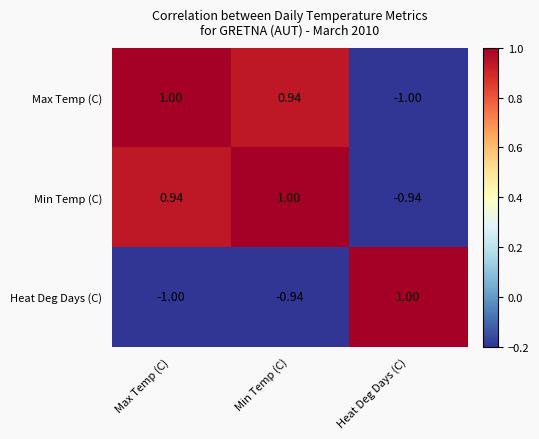

At Max Temp (C), list the series in order from largest to smallest.

Max Temp (C), Min Temp (C), Heat Deg Days (C)